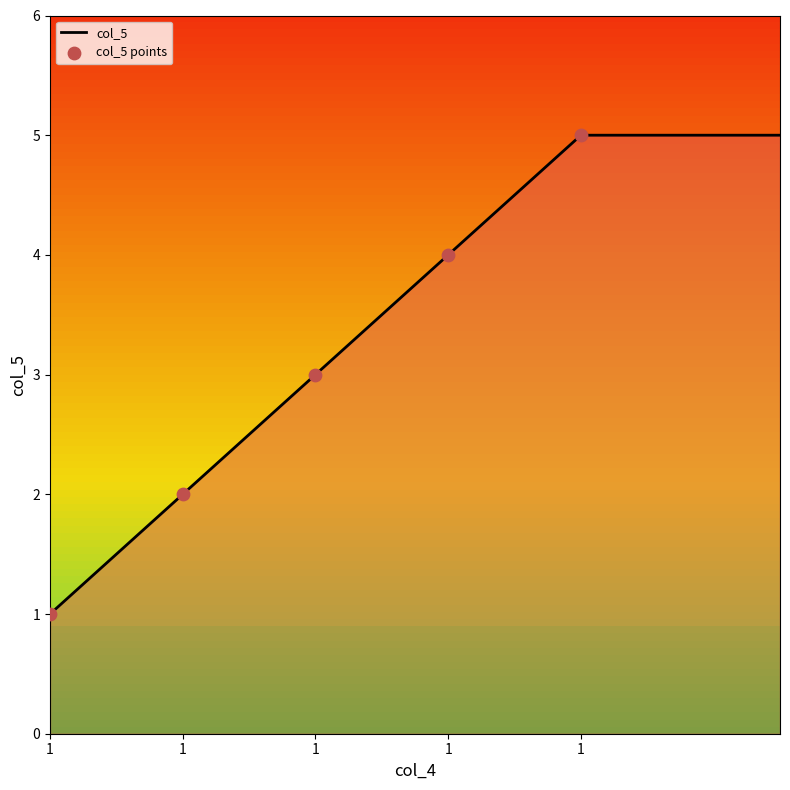

Approximately how many times larger is the value at 1 compared to 1?

0.8